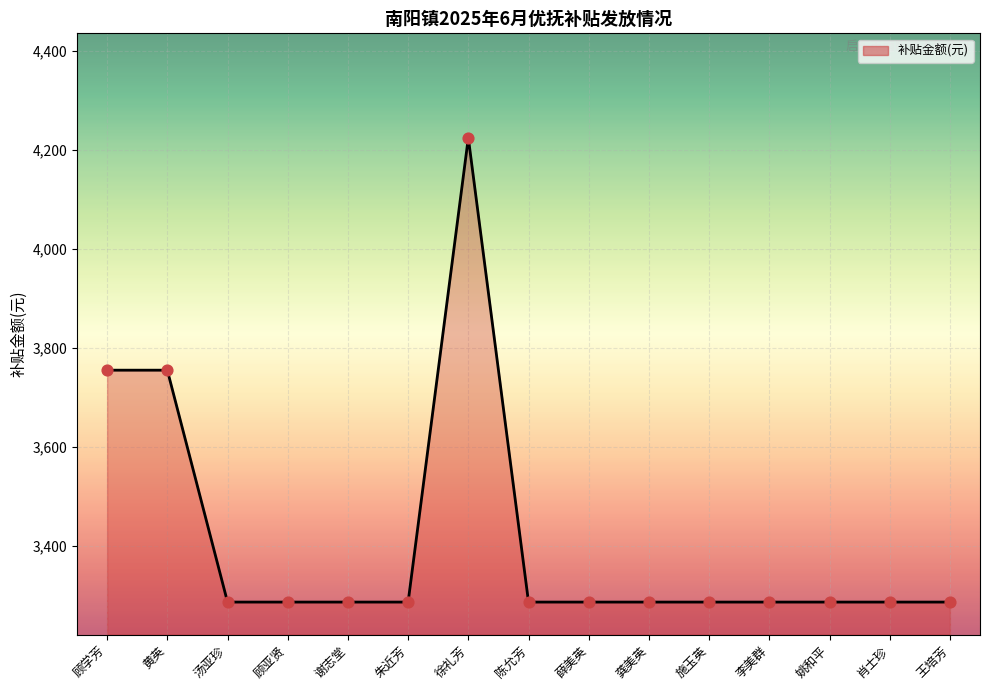

Approximately how many times larger is the value at 朱近芳 compared to 谢志堂?

1.0